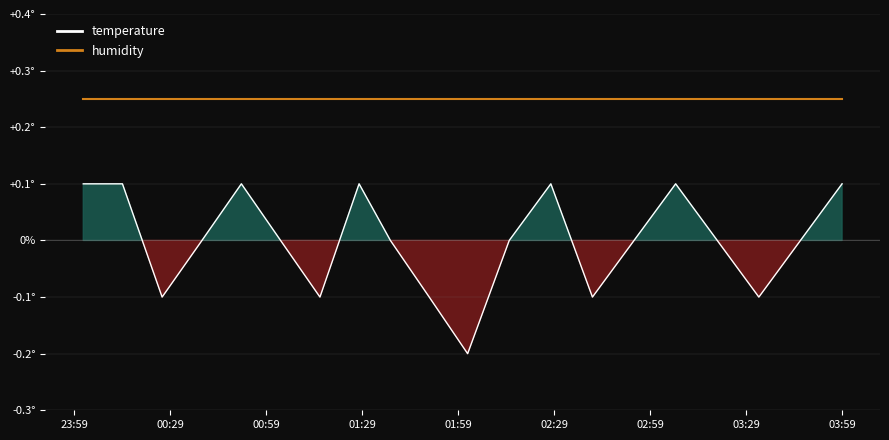

Rank the series by their average value, from highest to lowest.

humidity, temperature